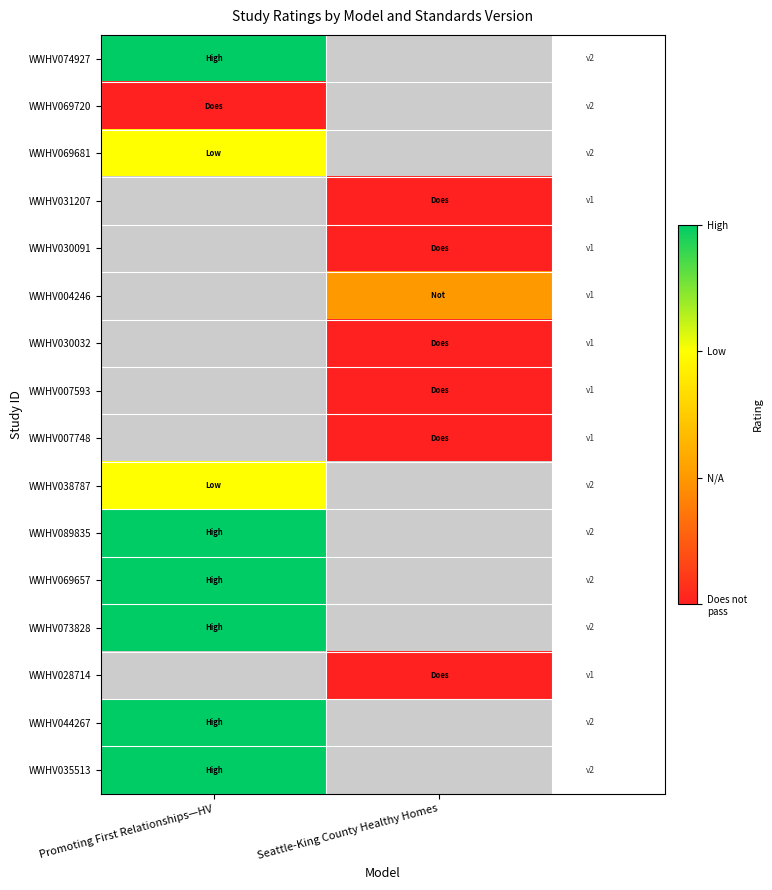

How many categories are shown in the chart?

2